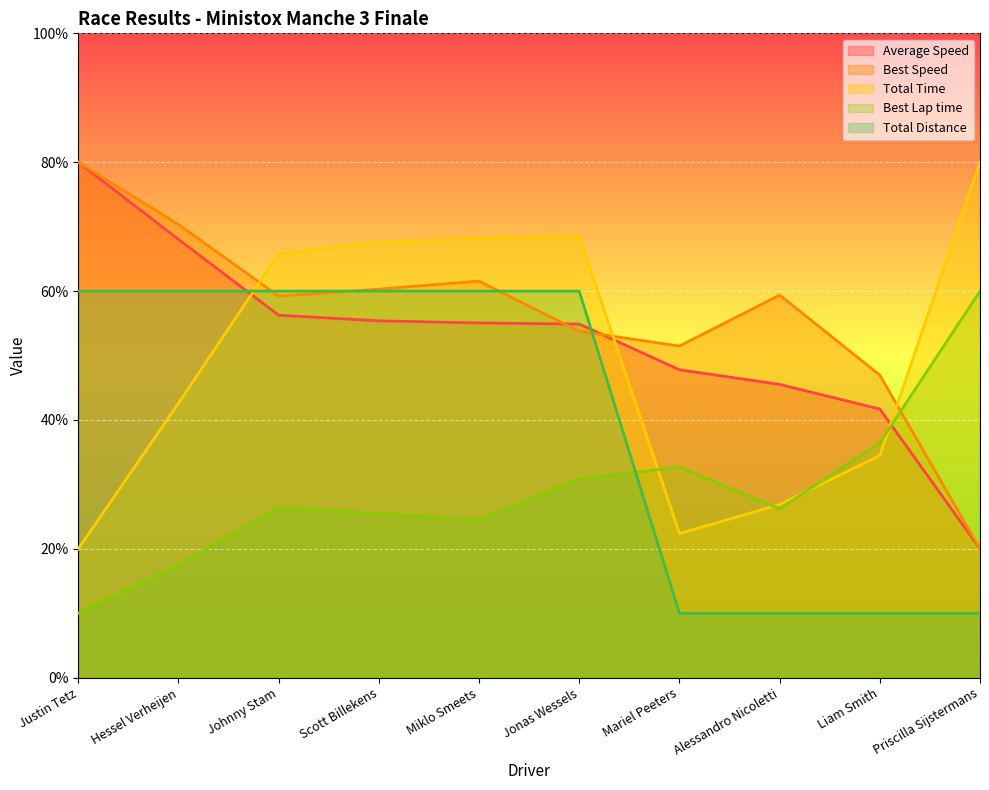

How many lines are shown in the chart?

5